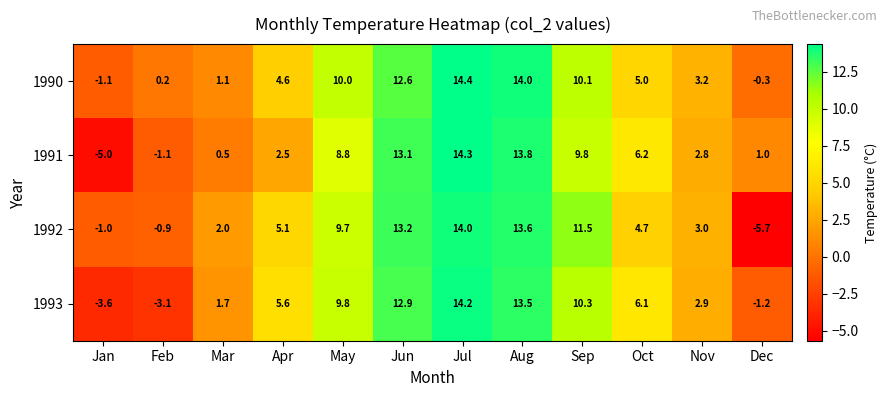

At which category is the sum across all series the highest?

Jul